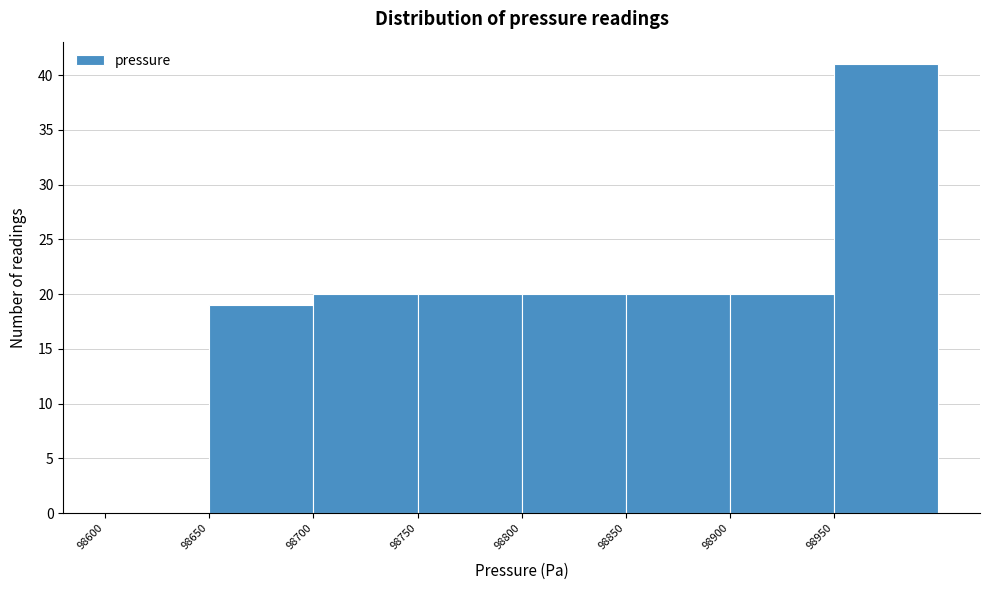

What is the height of the bar covering 98750 to 98800 on the x-axis? The values are not printed on the chart, so give them approximately, as read against the axis.

20